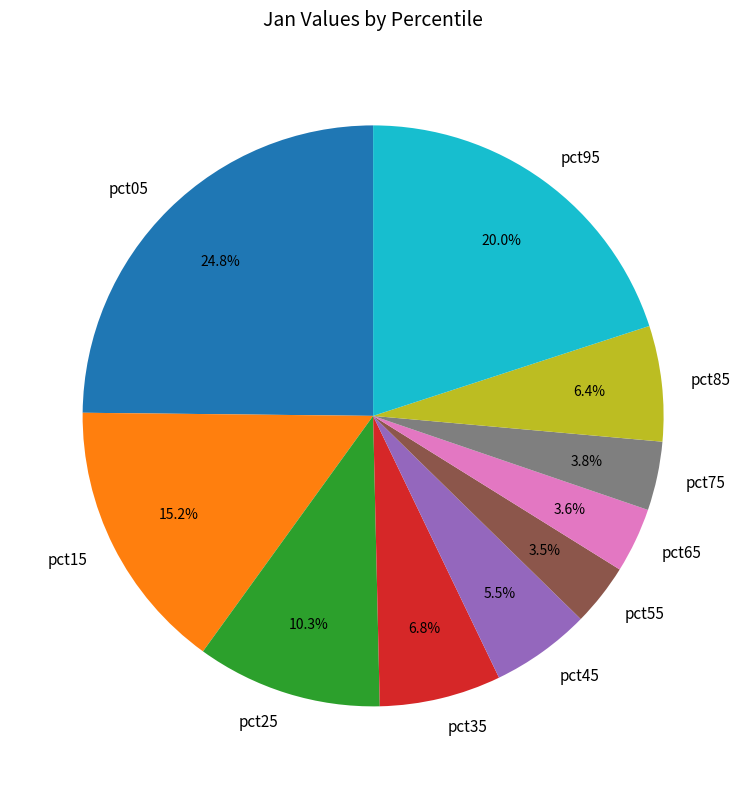

Is there a majority slice in this chart?

No